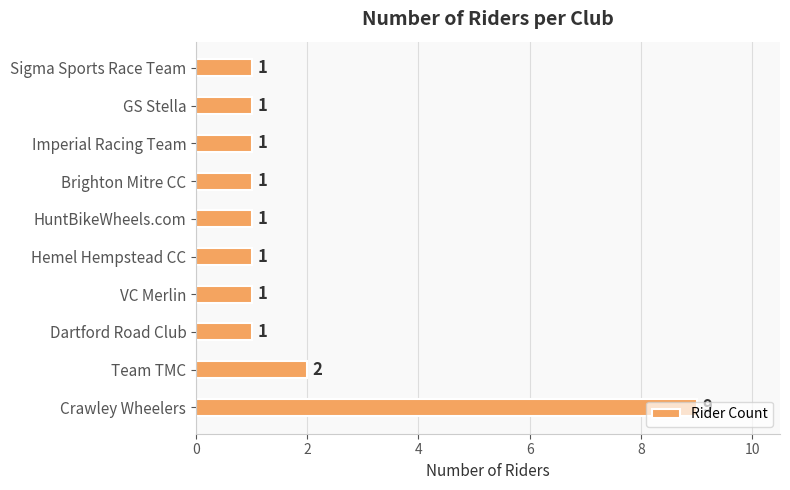

The value at Dartford Road Club is 2. True or false?

False